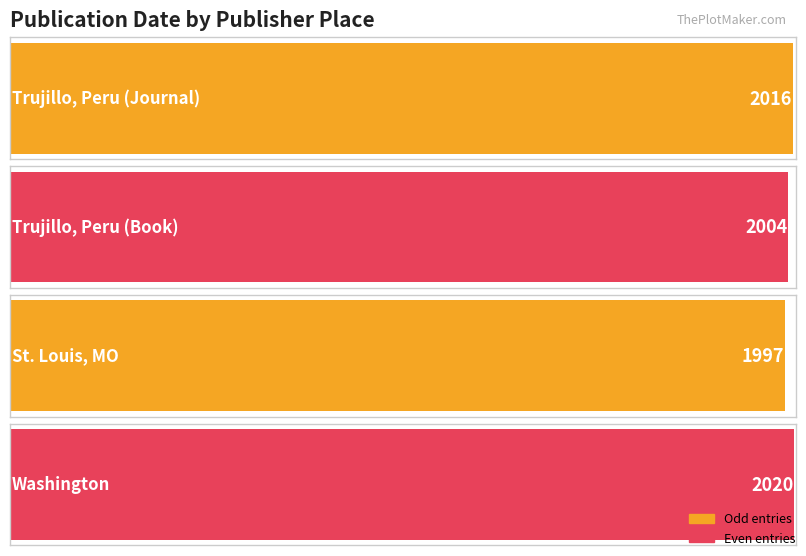

What is the ratio of the value at Trujillo, Peru (Journal) to the value at Washington?

1.0